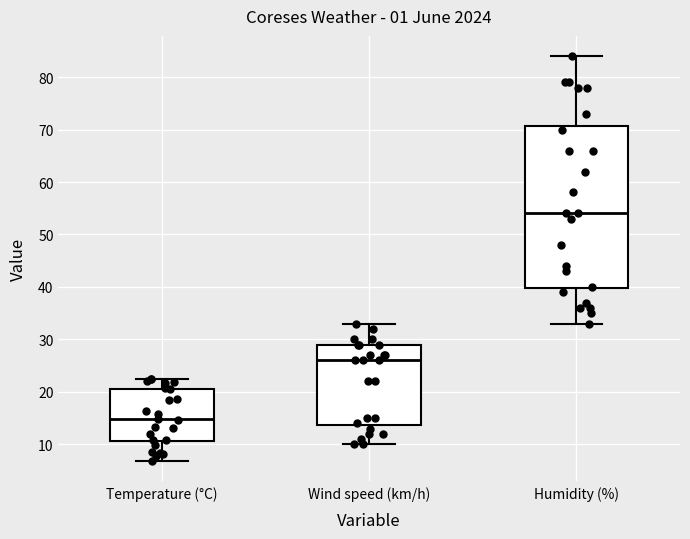

Comparing the boxes themselves (not the whiskers), which one is the tallest?

Humidity (%)